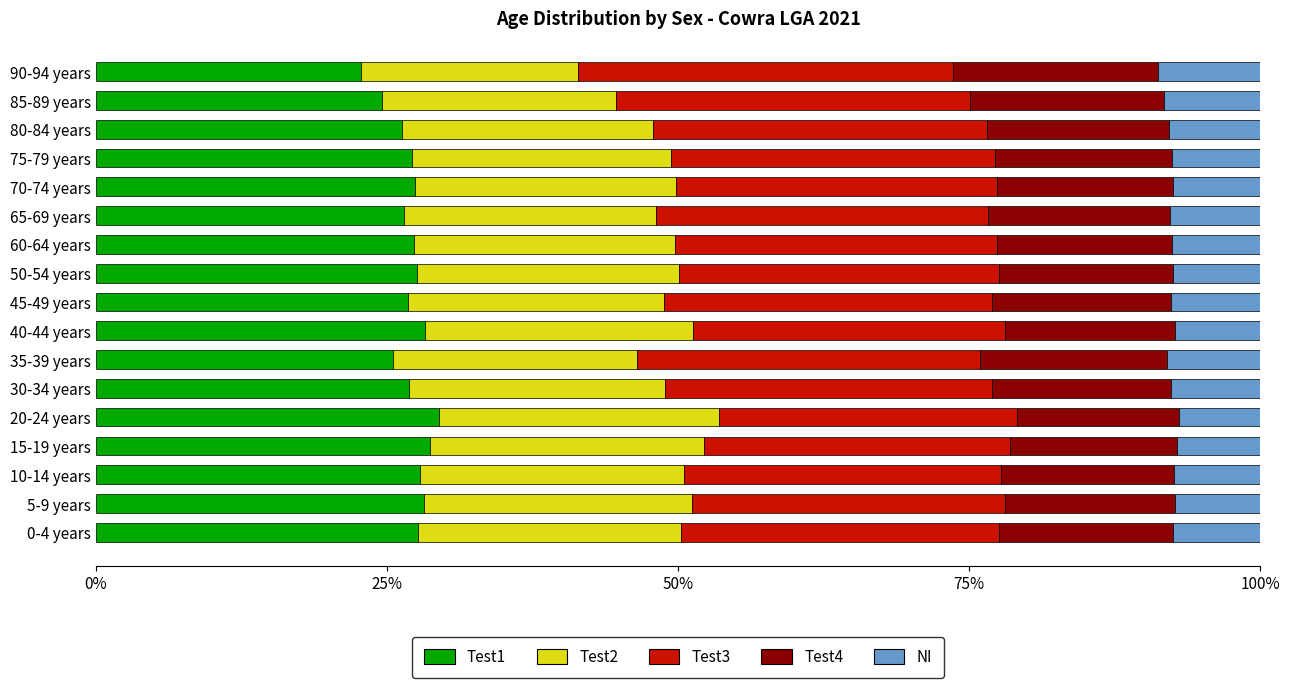

The value of Test1 at 50-54 years is 15.8. True or false?

False